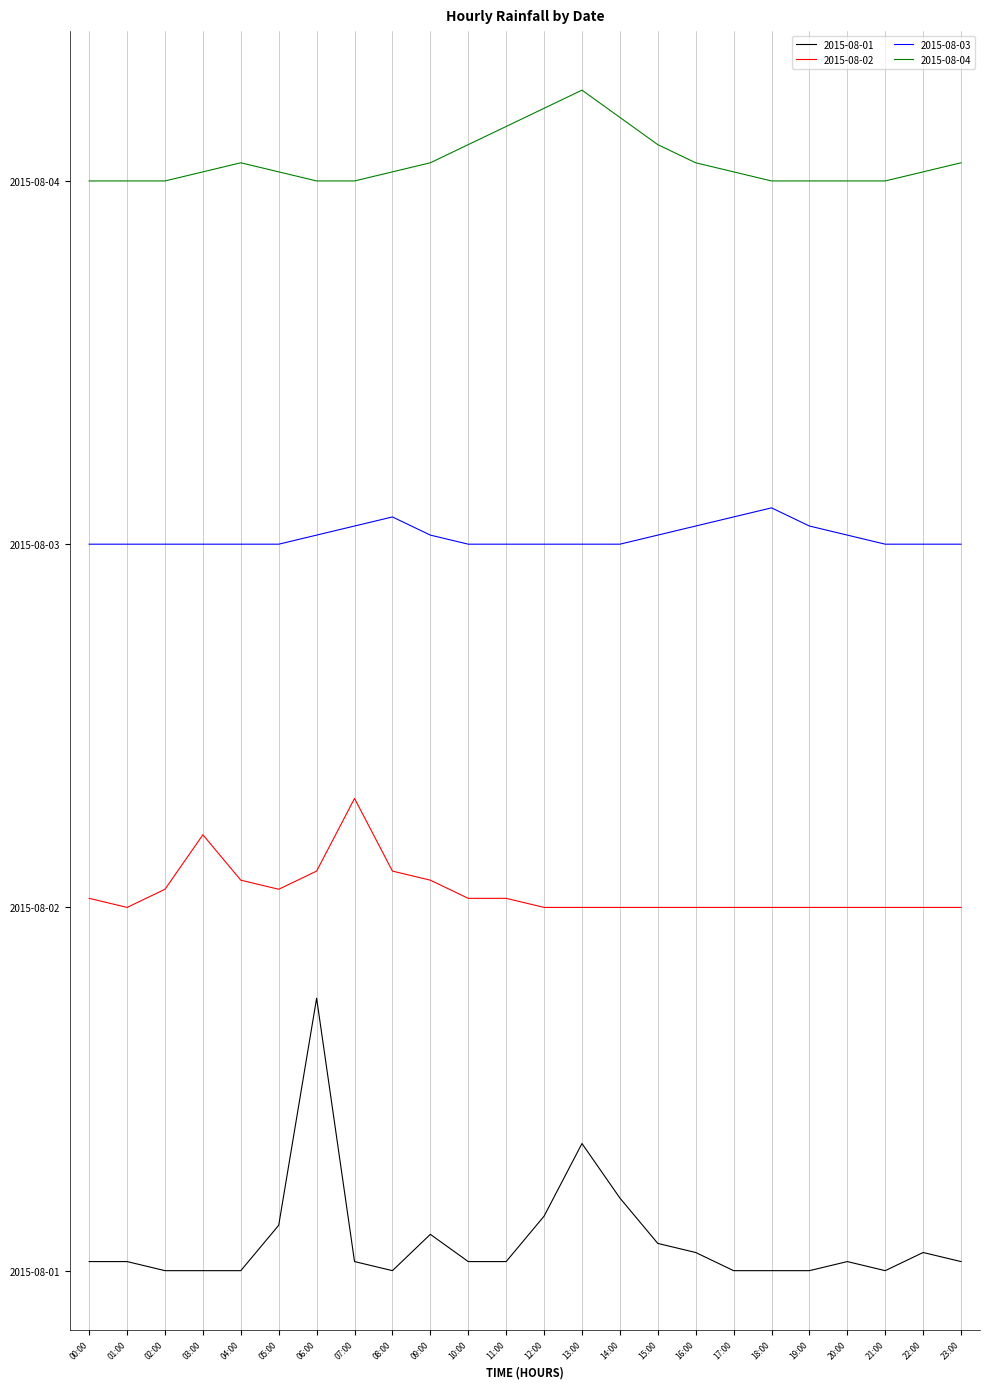

What is the approximate value of 2015-08-01 at 11:00?

0.2